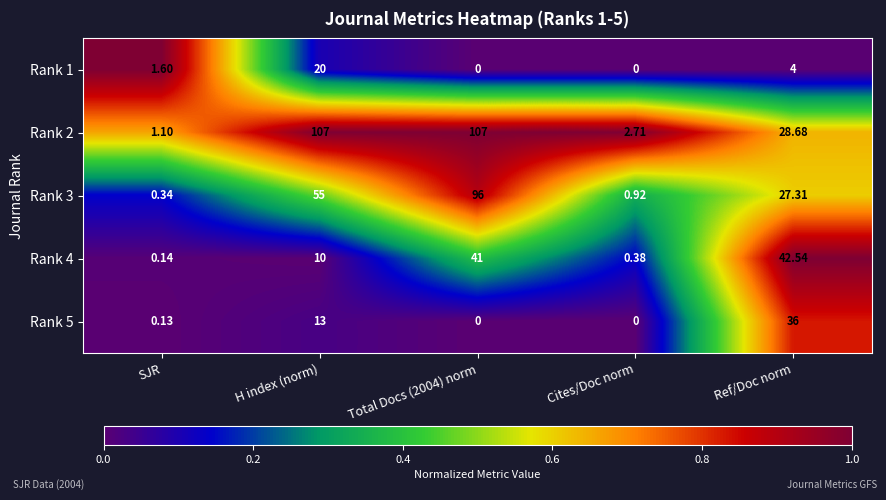

Which category has the highest value in the Rank 4 series?

Ref/Doc norm